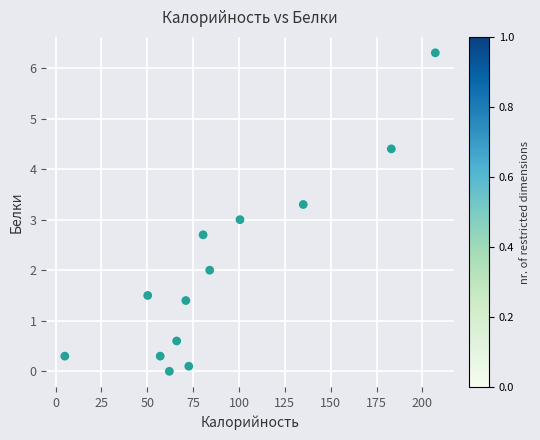

What is the range of Y values (max minus min)?

6.3